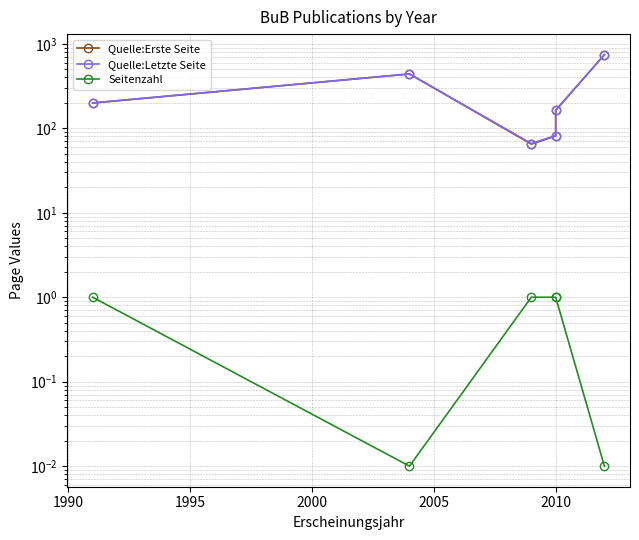

How many series are shown in this chart?

3